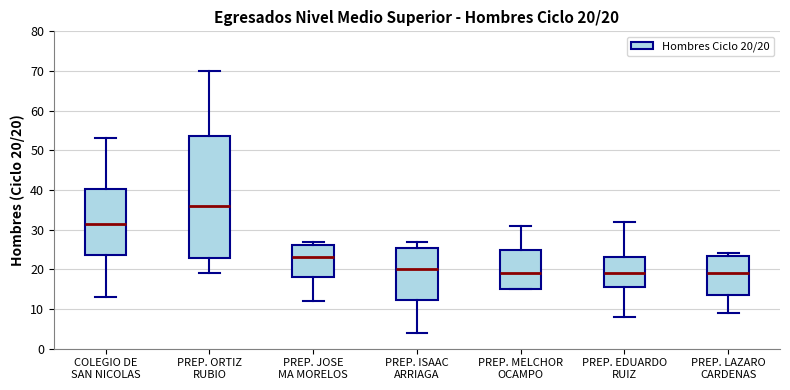

Which box is the tallest, from its lower edge to its upper edge?

PREP. ORTIZ RUBIO